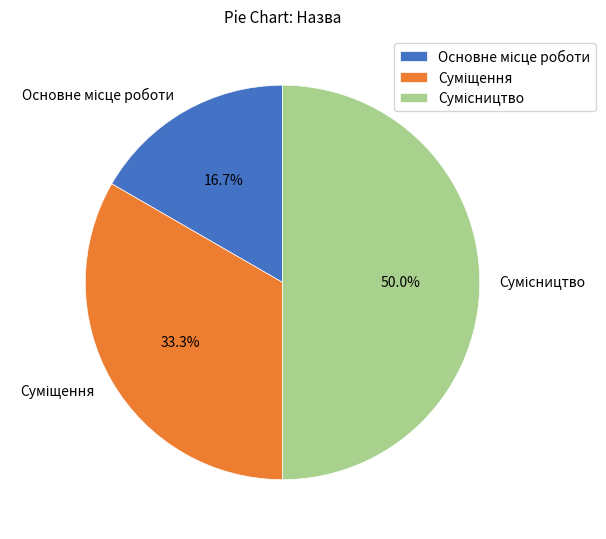

How many slices are in this pie chart?

3